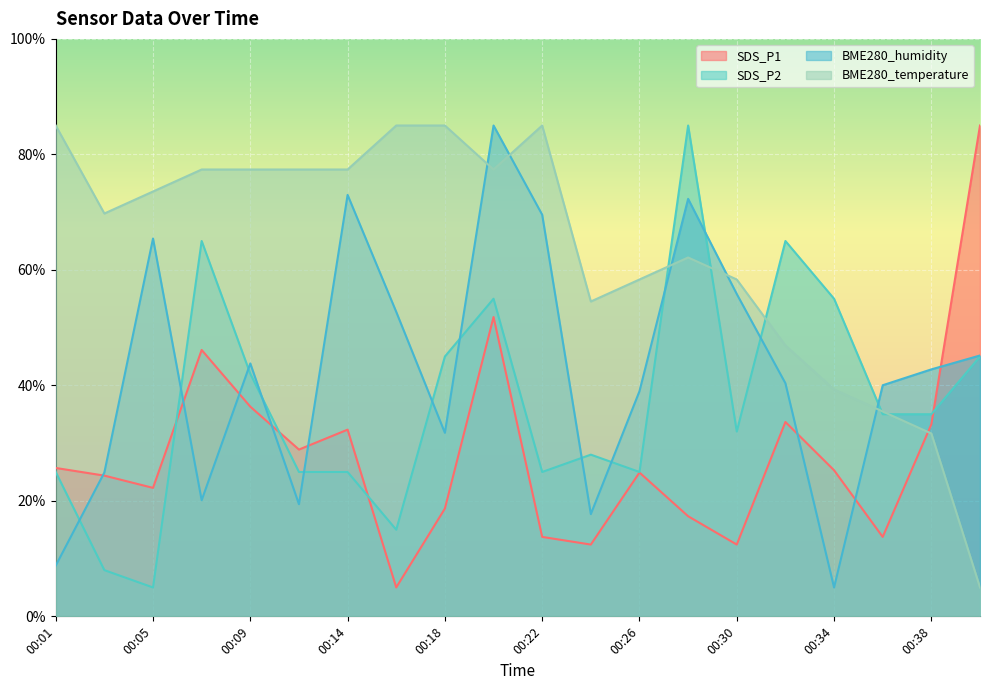

How many interior local peaks does the BME280_humidity series have?

5